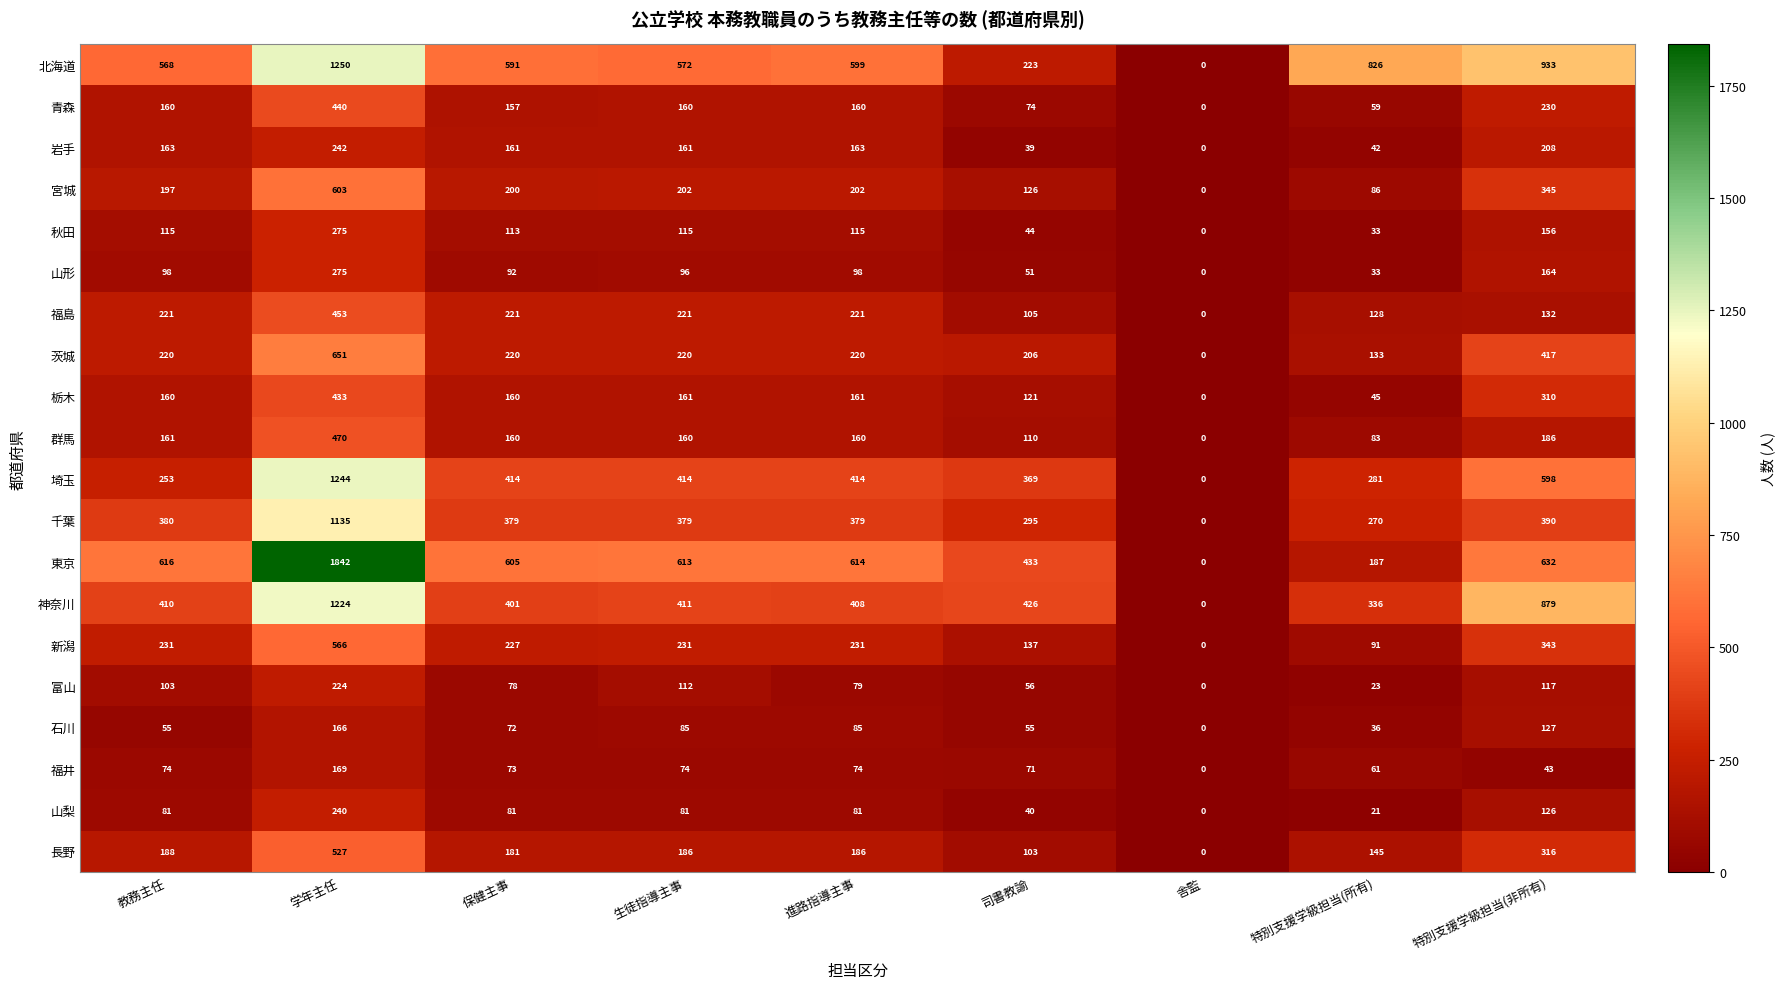

What is the difference between the highest and lowest values at 教務主任?

561